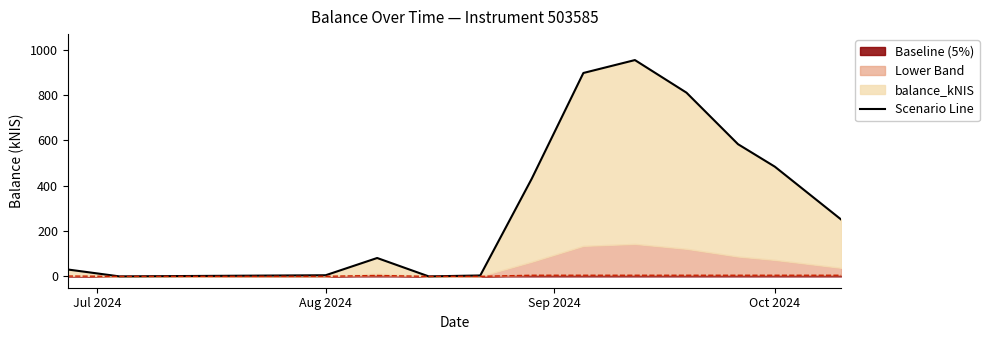

The value at Jul 2024 is 30.4. True or false?

True